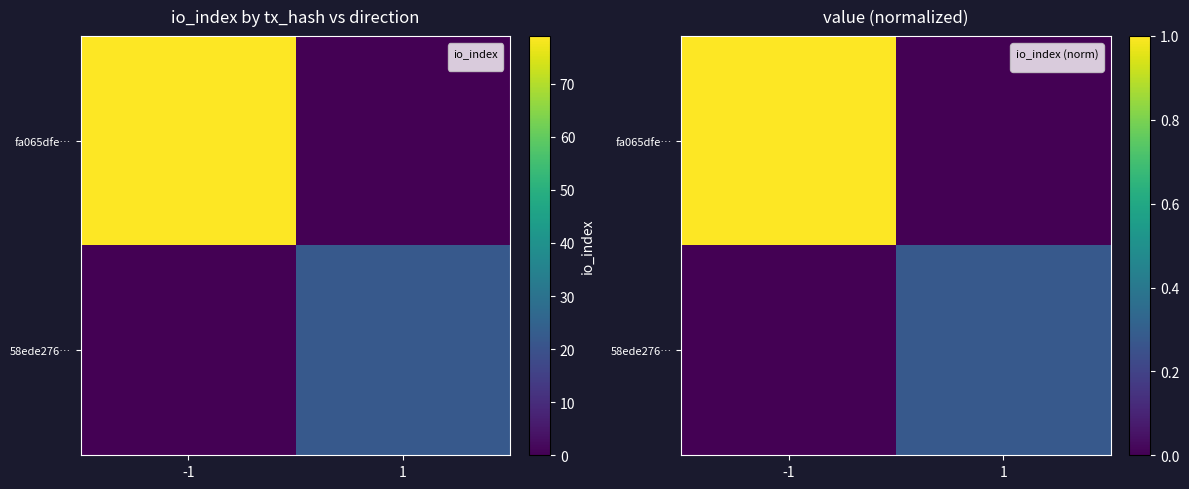

How many positive values does the fa065dfe… series have?

1